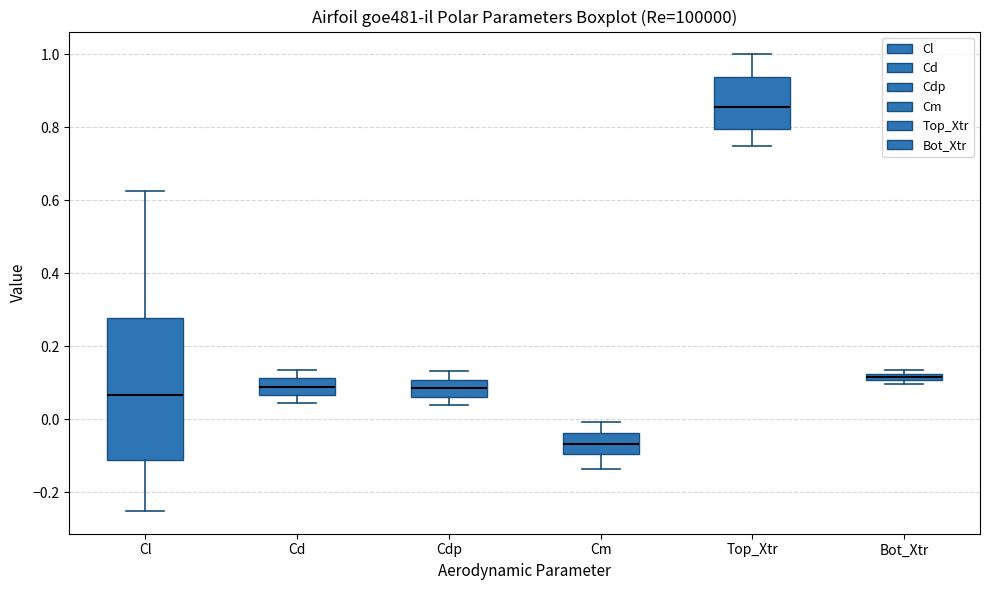

Where is the upper edge of the box for Cd on the y-axis? The values are not printed on the chart, so give them approximately, as read against the axis.

0.12